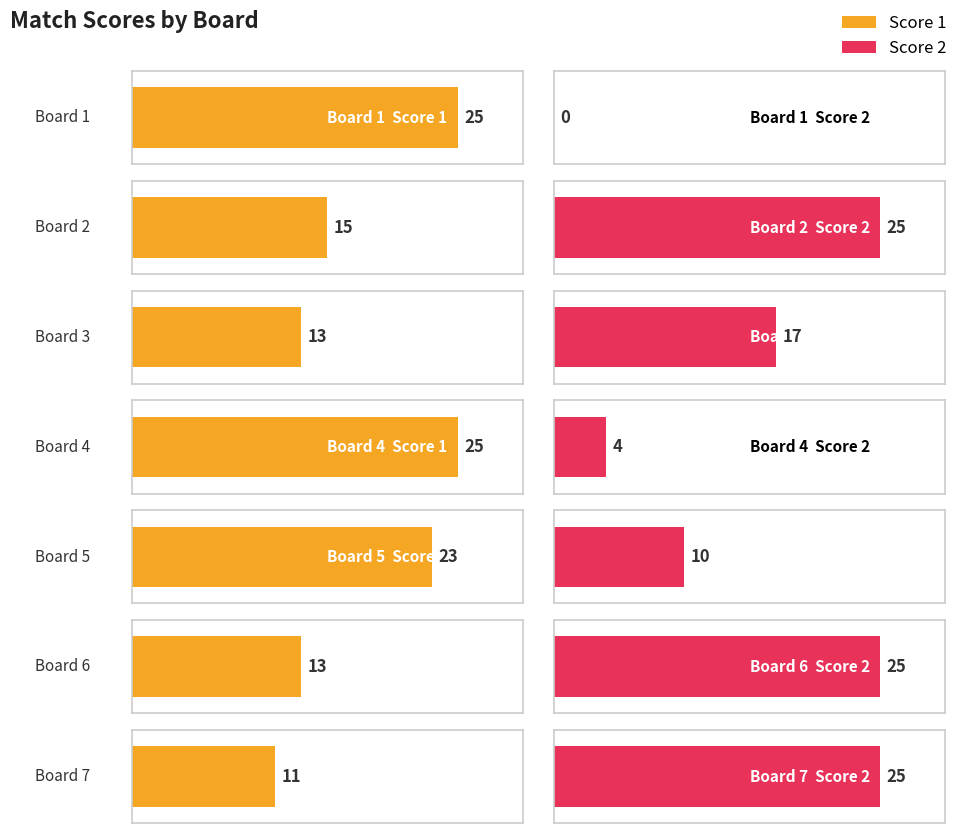

True or false: Score 1 has a value of 15 at Board 2.

True